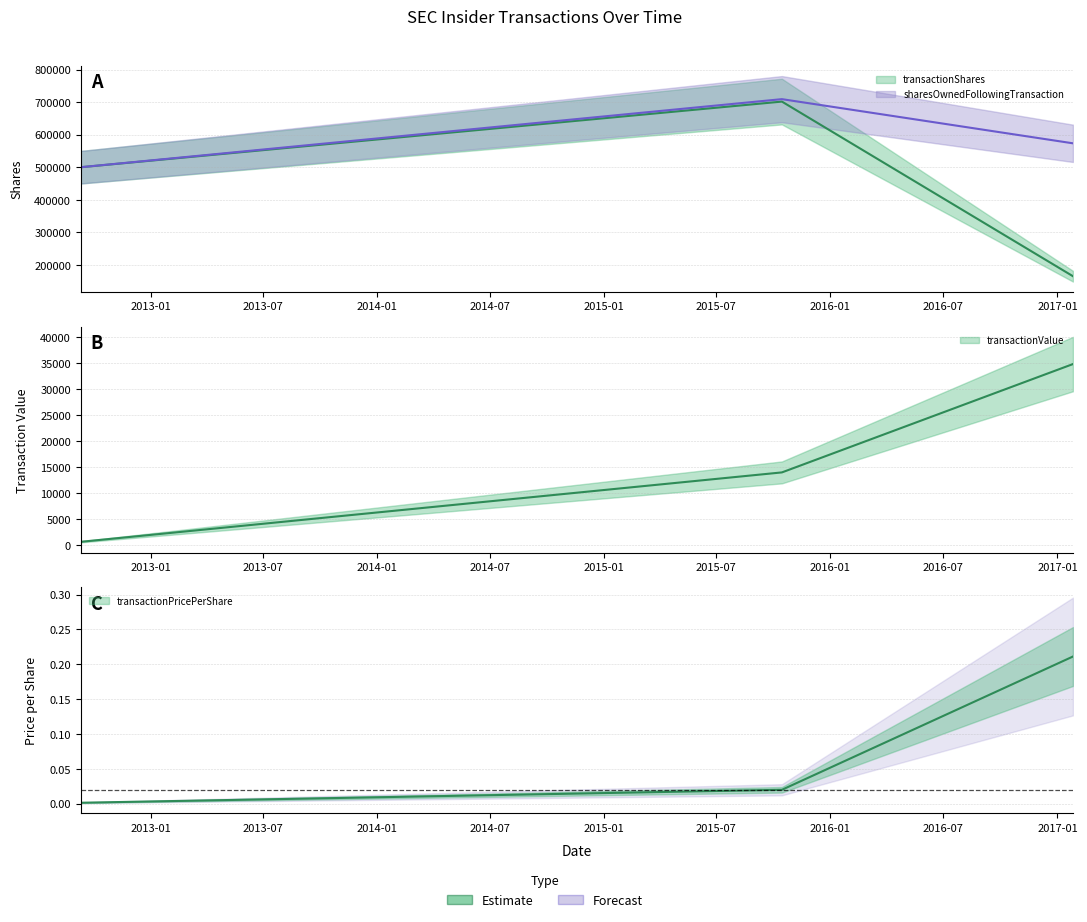

What is the average value of the sharesOwnedFollowingTransaction series?

594254.7